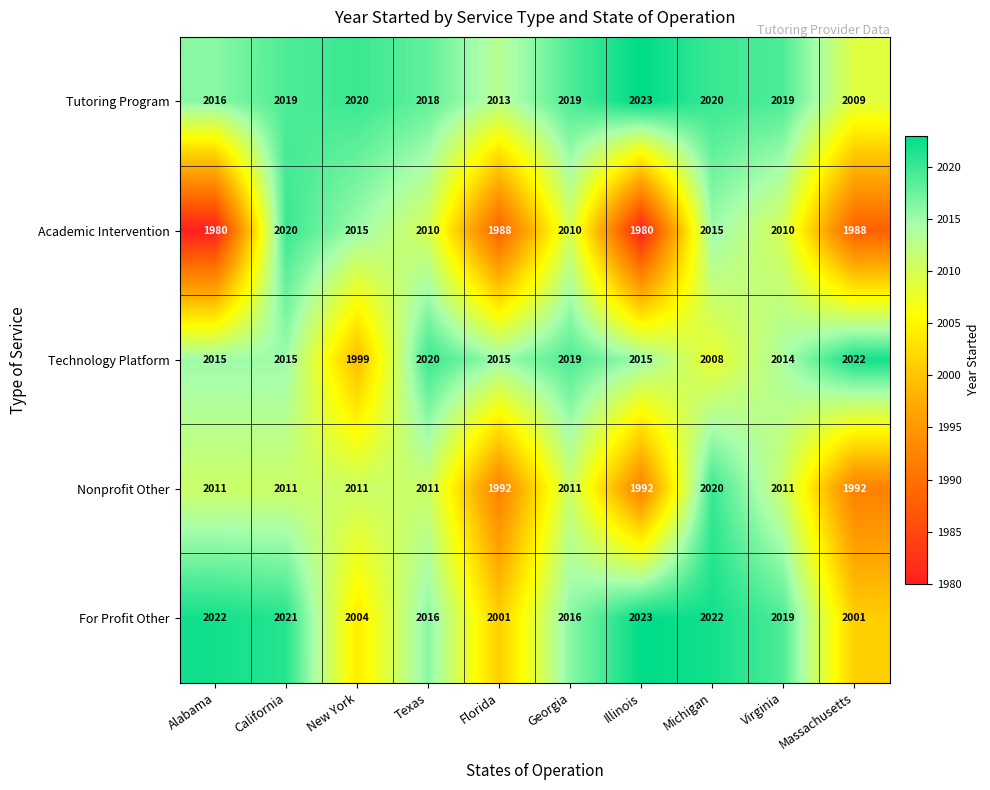

Which category has the highest value across all series?

Illinois